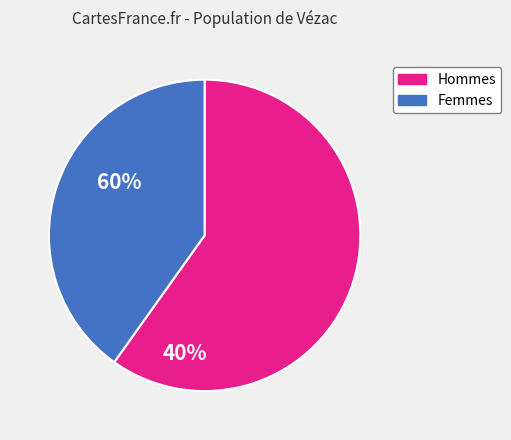

Does any single category account for the majority?

Yes